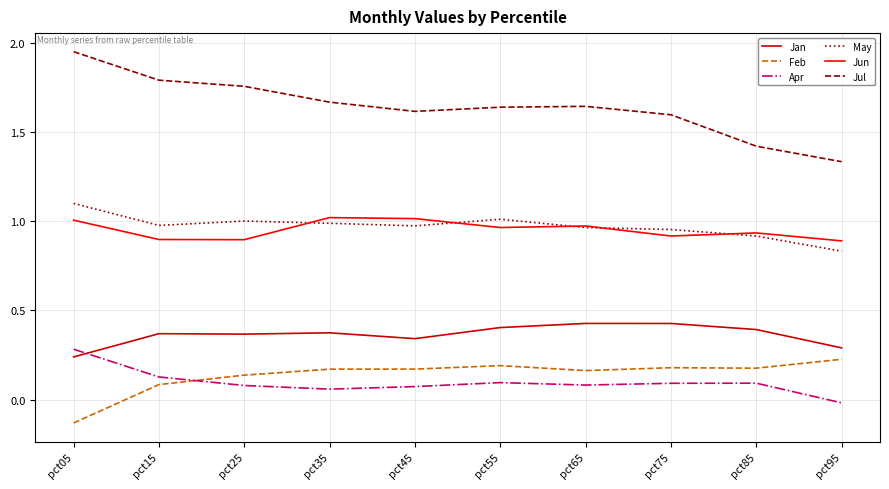

In Jun, how many points are lower than both neighbors (excluding endpoints)?

3